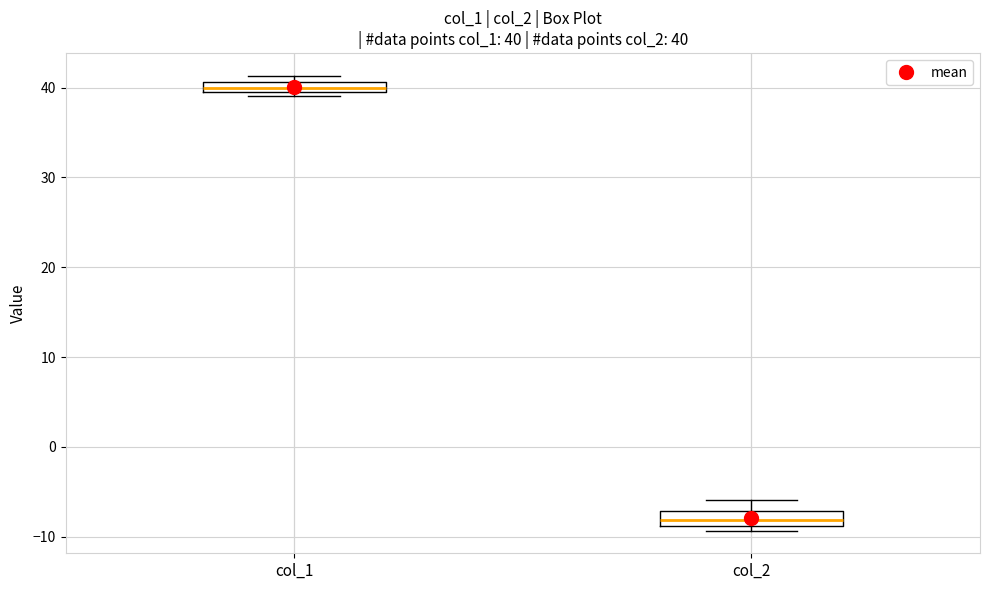

Which box's median line is the lowest?

col_2